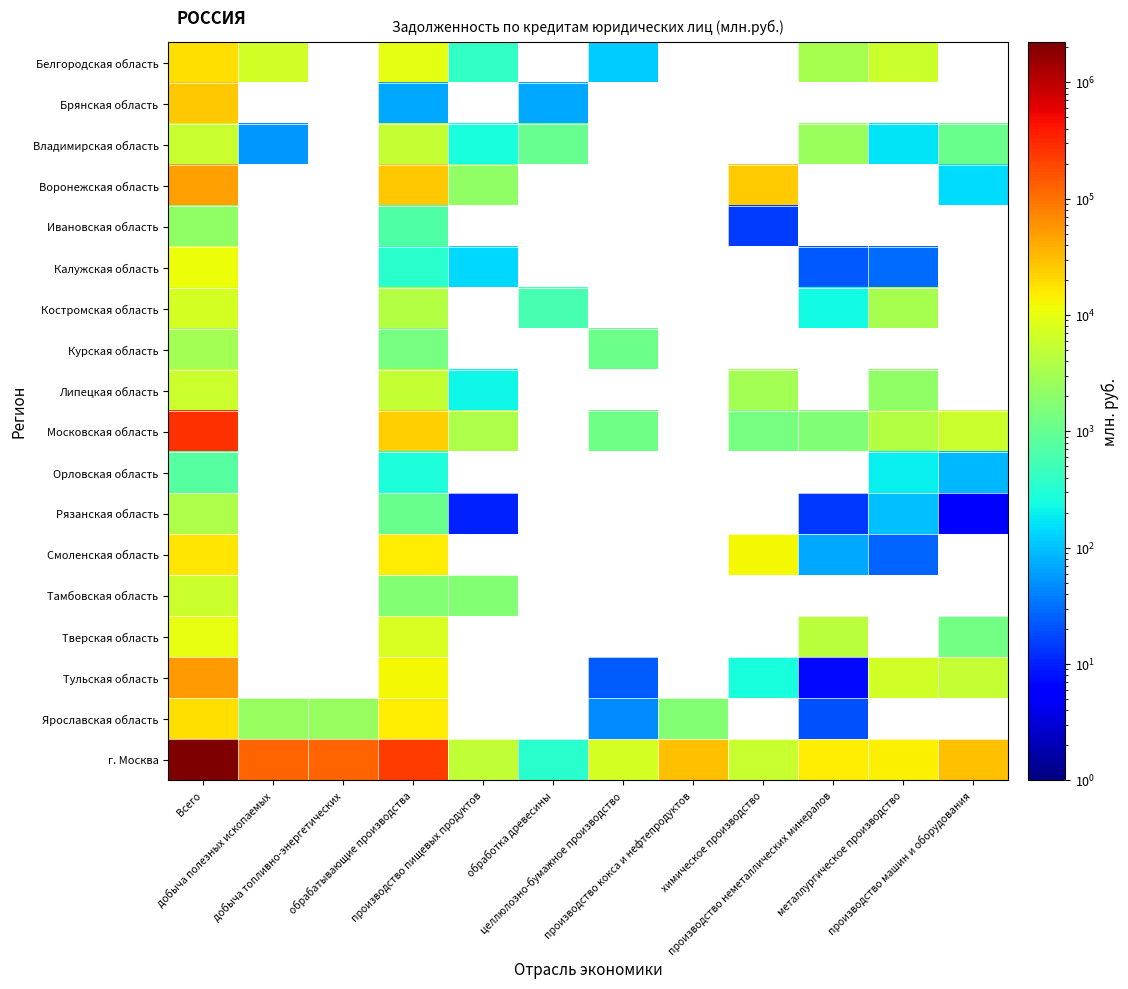

Which series changed the most between производство пищевых продуктов and производство кокса и нефтепродуктов?

г. Москва